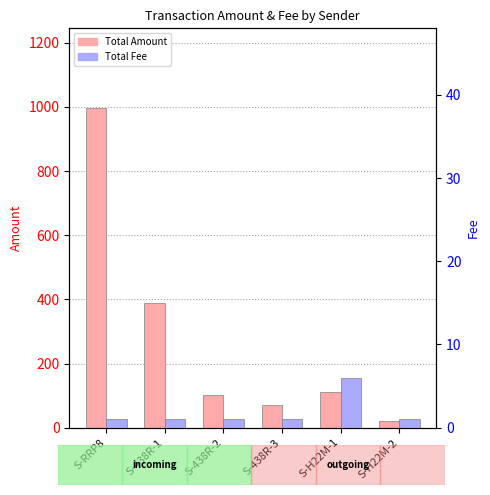

What is the spread (max minus min) of values at S-438R-1?

389